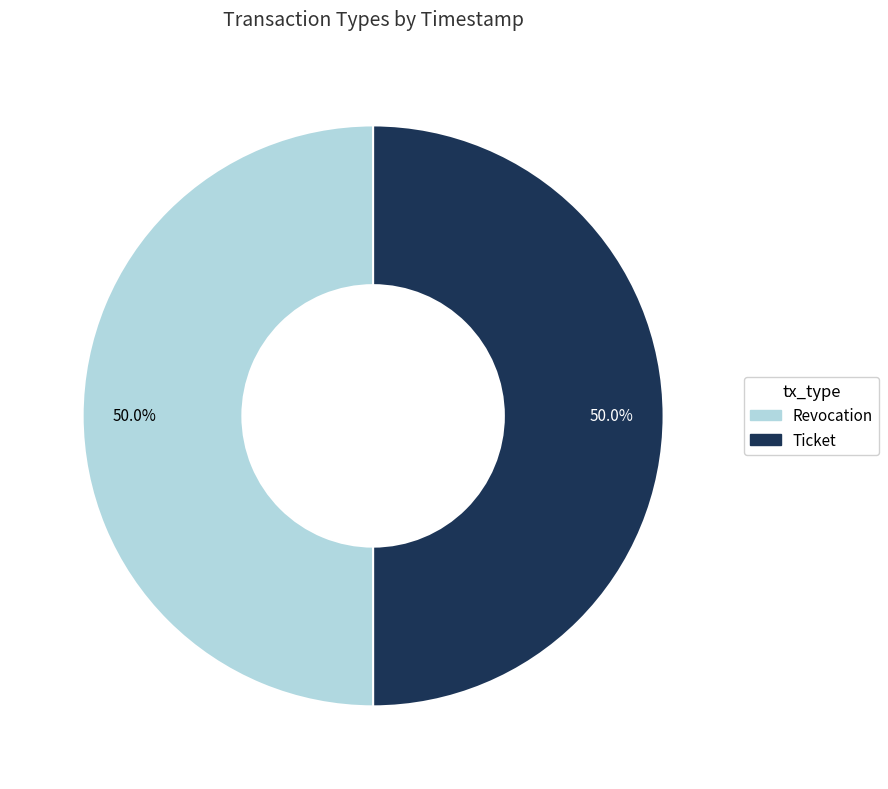

To the nearest percent, what percentage of the pie is Revocation?

50%